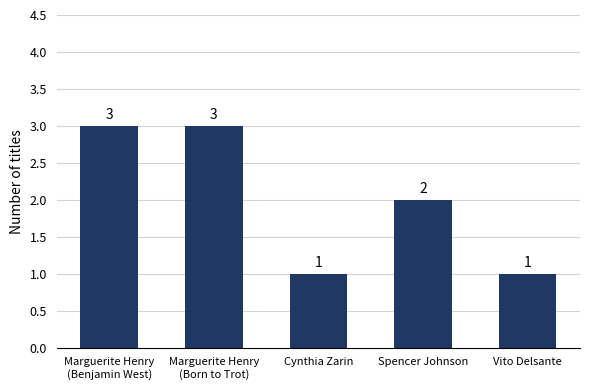

Count the number of categories in the chart.

5